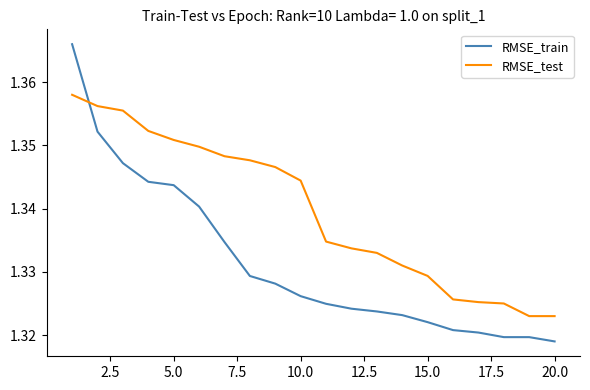

Which series has the widest spread of values?

RMSE_train